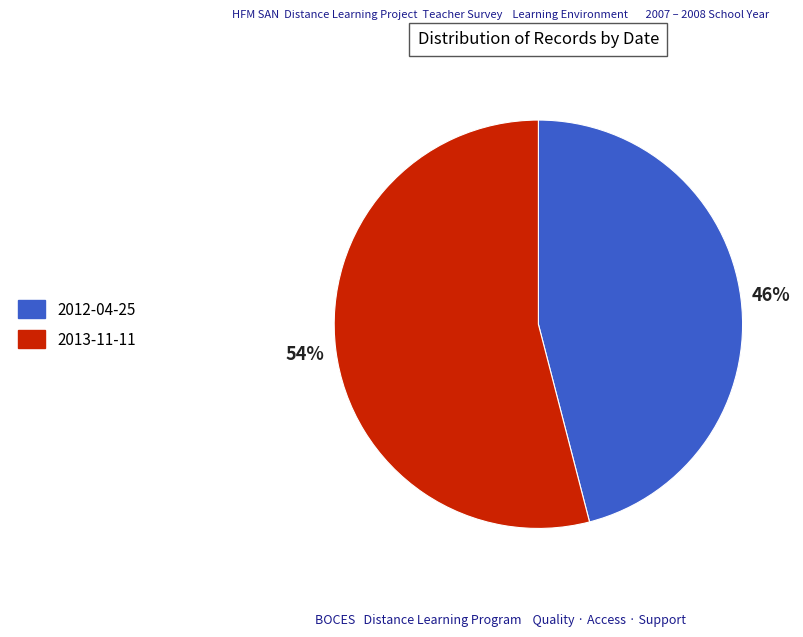

Combined, do 2013-11-11 and 2012-04-25 account for over 50%?

Yes